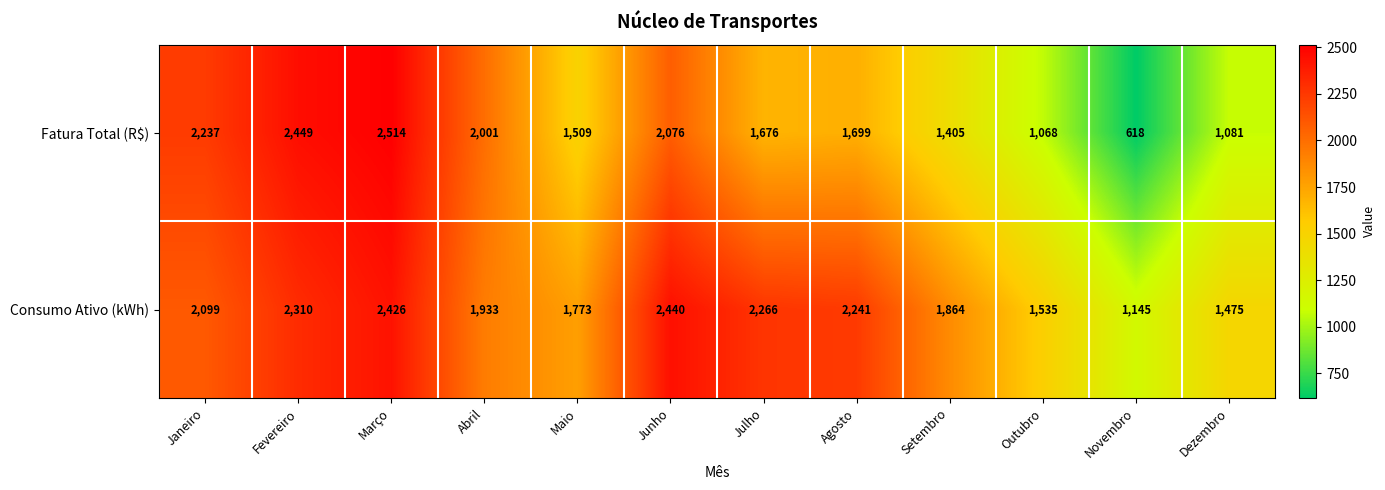

At how many categories does at least one series exceed 1464?

11